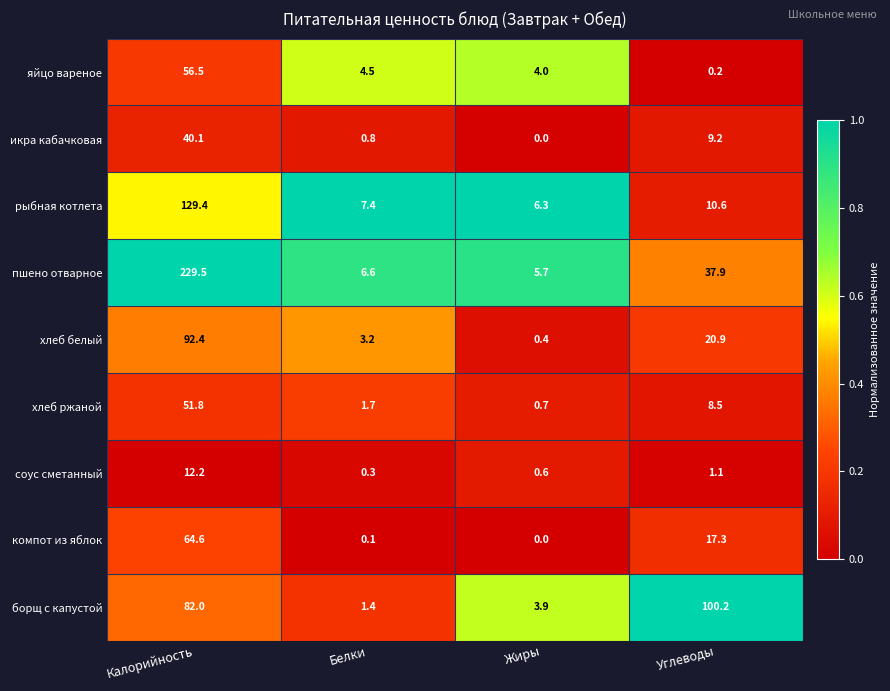

Read the хлеб белый value at Углеводы.

20.9